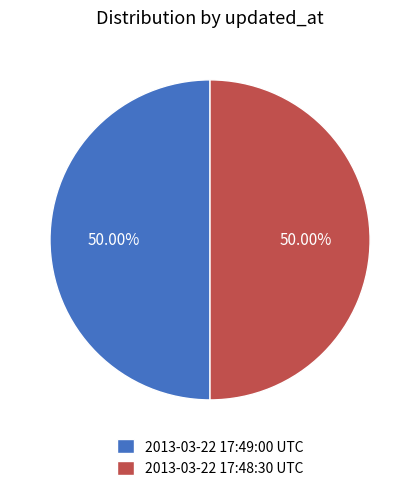

Do 2013-03-22 17:48:30 UTC and 2013-03-22 17:49:00 UTC together represent more than half of the pie?

Yes